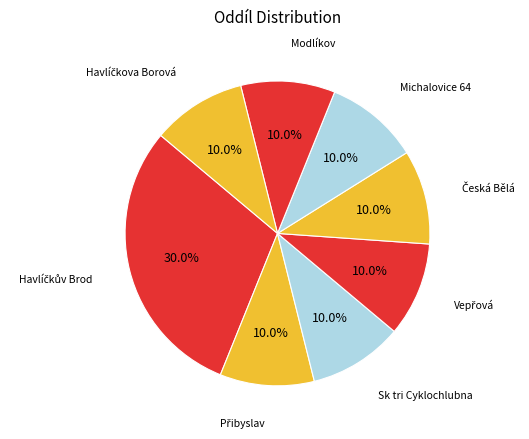

To the nearest percent, what is the average slice percentage?

12%